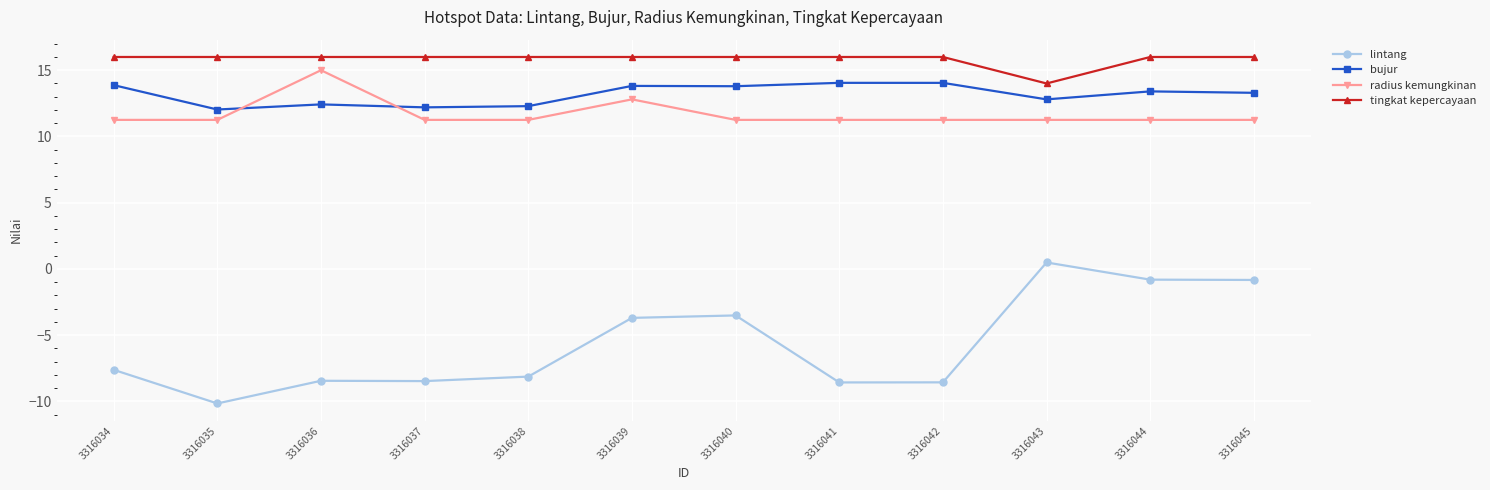

Rank the series by their maximum value, from lowest to highest.

lintang, bujur, radius kemungkinan, tingkat kepercayaan